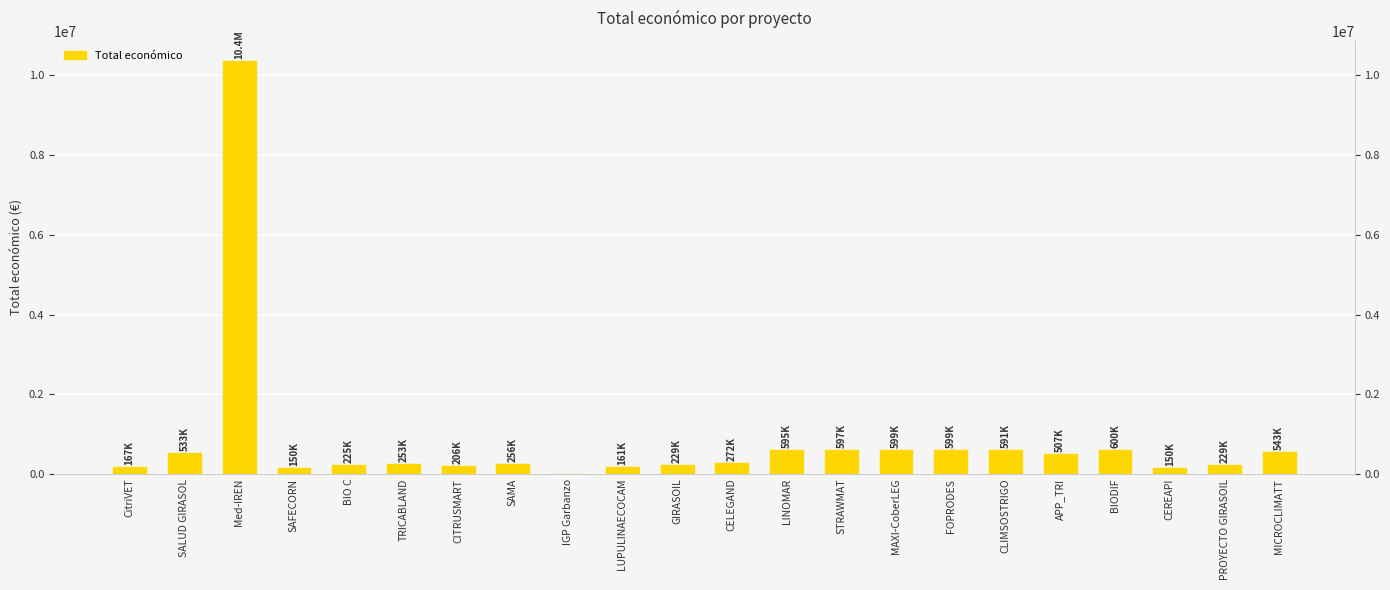

Which has a higher value, STRAWMAT or TRICABLAND?

STRAWMAT